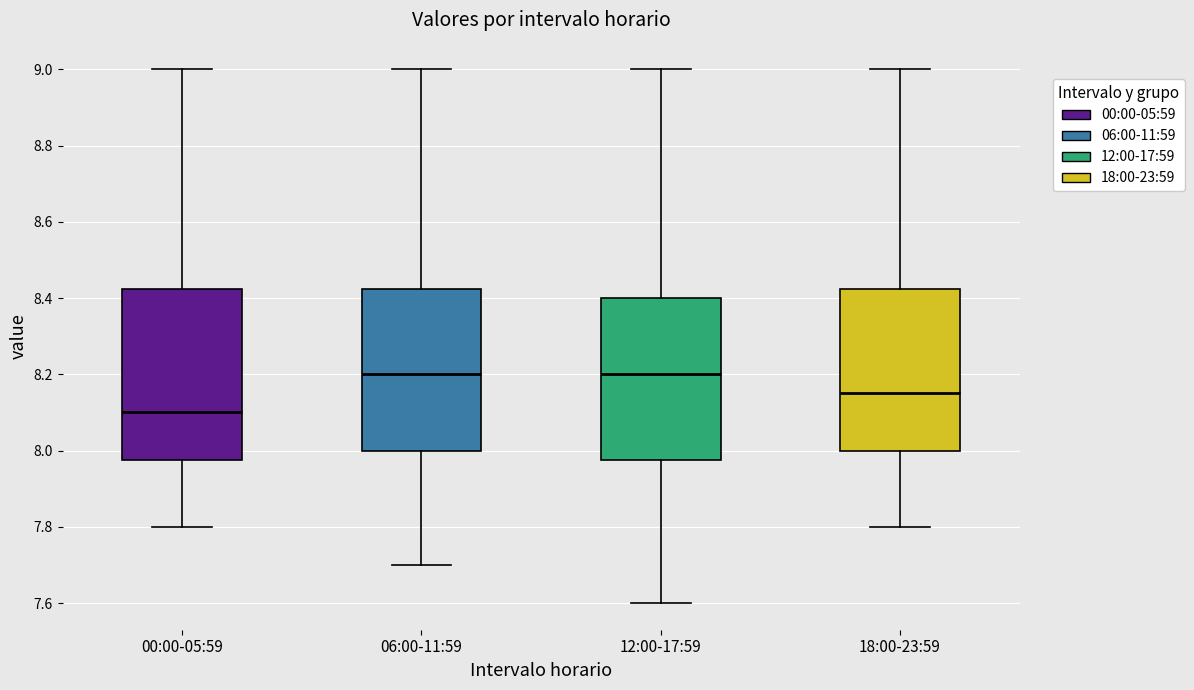

Where is the upper edge of the box for 18:00-23:59 on the y-axis? The values are not printed on the chart, so give them approximately, as read against the axis.

8.42